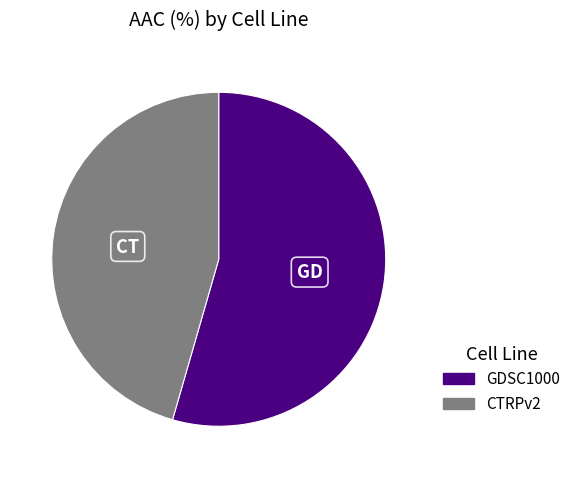

Is there a majority slice in this chart?

Yes